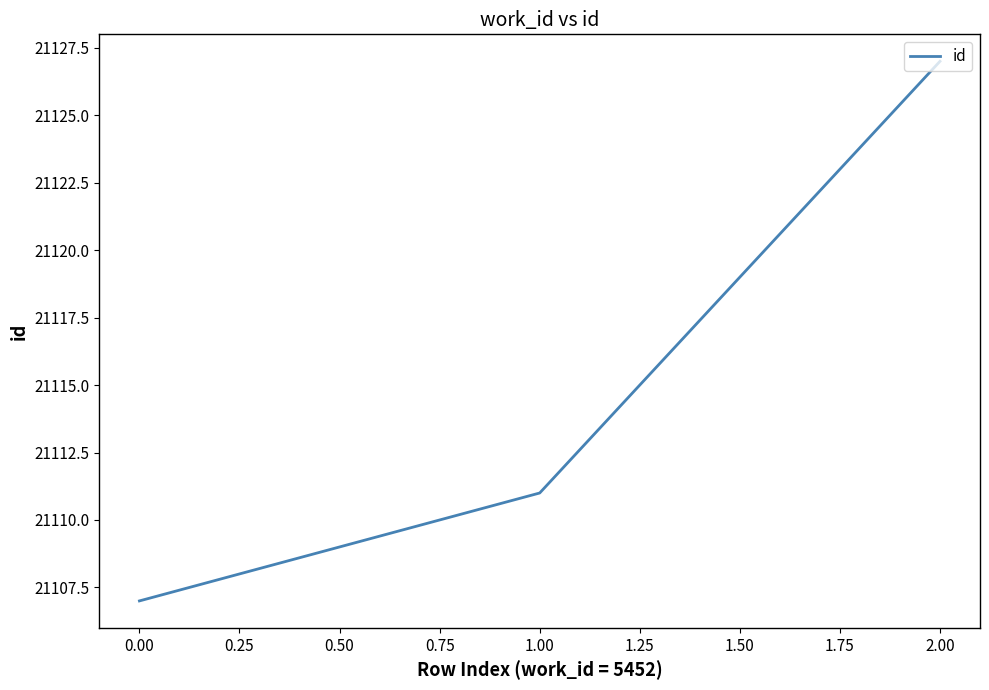

What is the maximum value shown in the chart?

21127